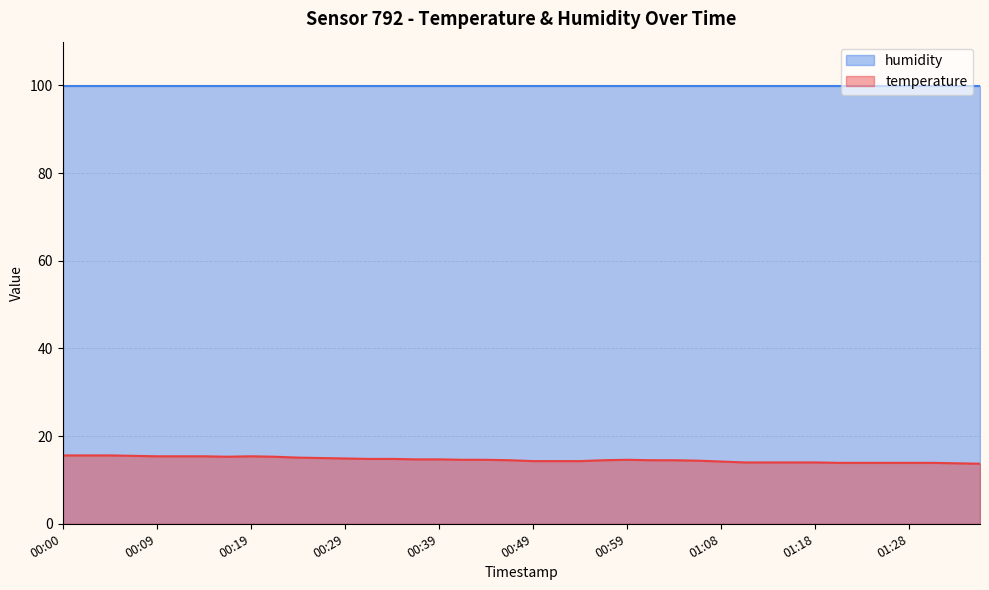

Does the chart display data point markers on the line(s)?

No